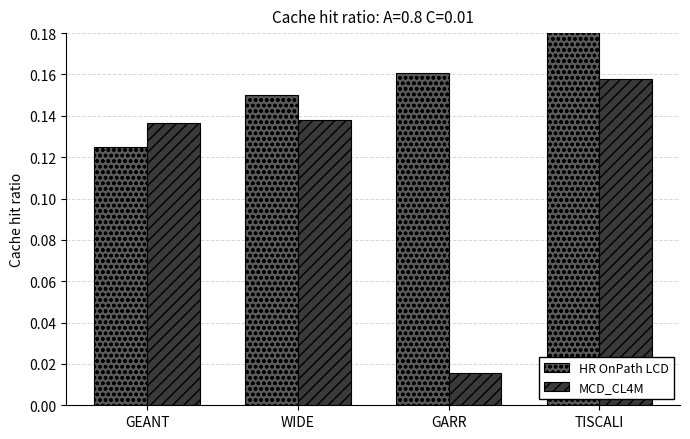

What is the difference between the maximum and minimum values in the MCD_CL4M series?

0.1